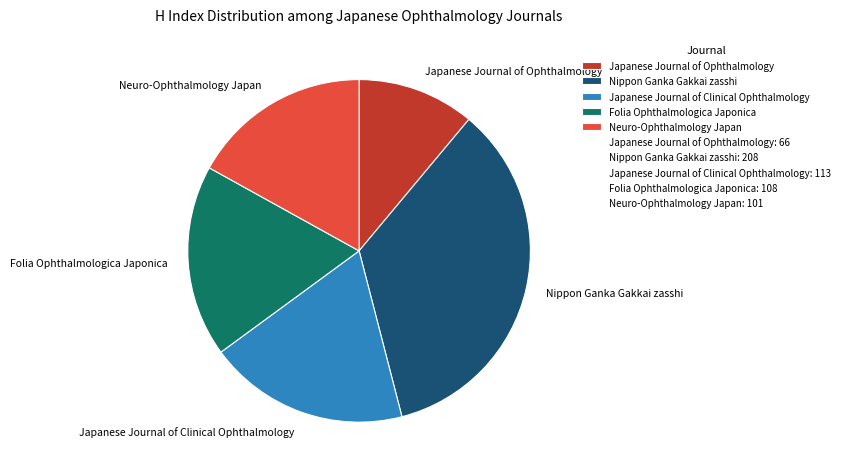

Is there a majority slice in this chart?

No